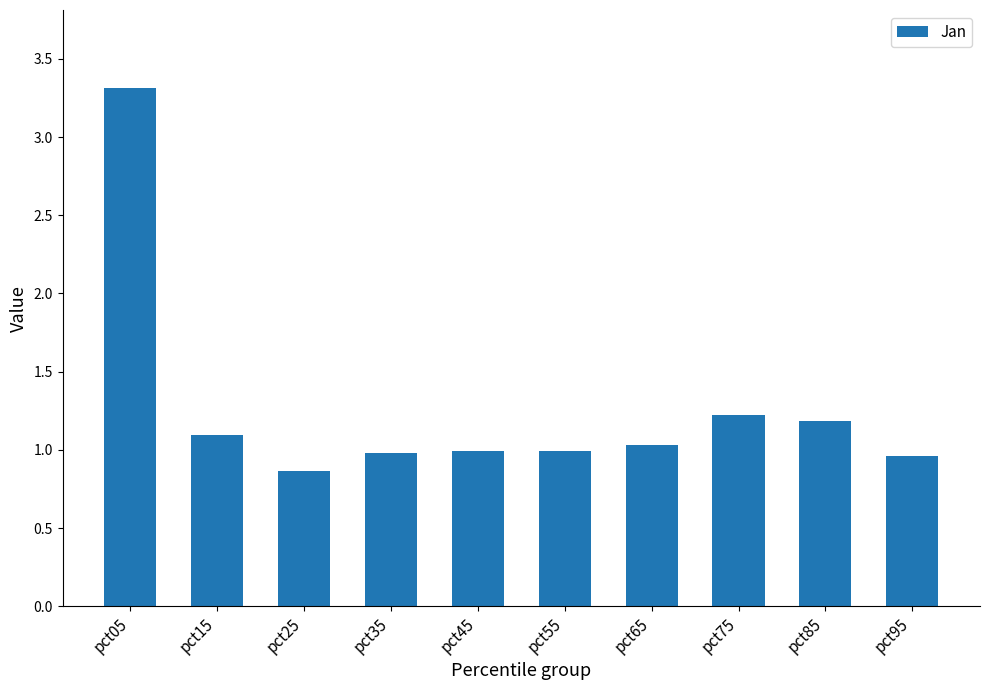

What is the difference between the values at pct65 and pct05?

2.3